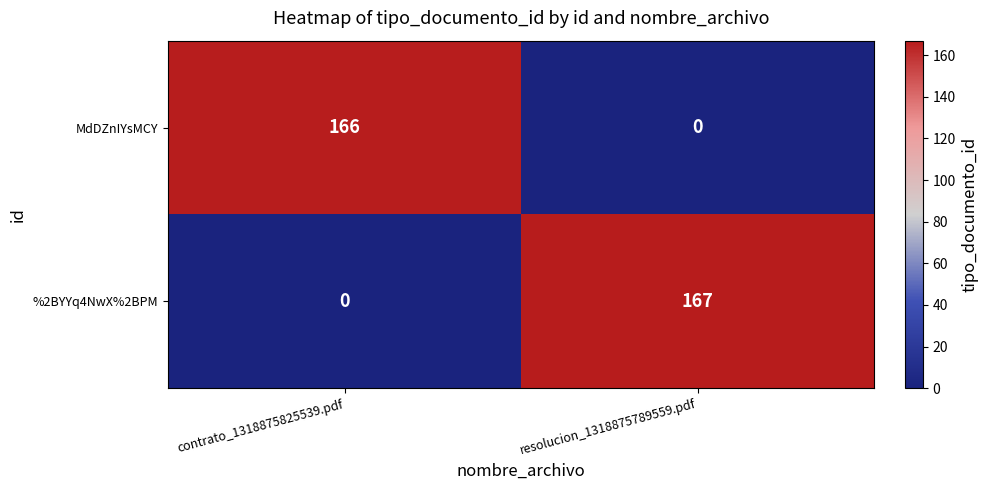

Read the MdDZnIYsMCY value at contrato_1318875825539.pdf.

166